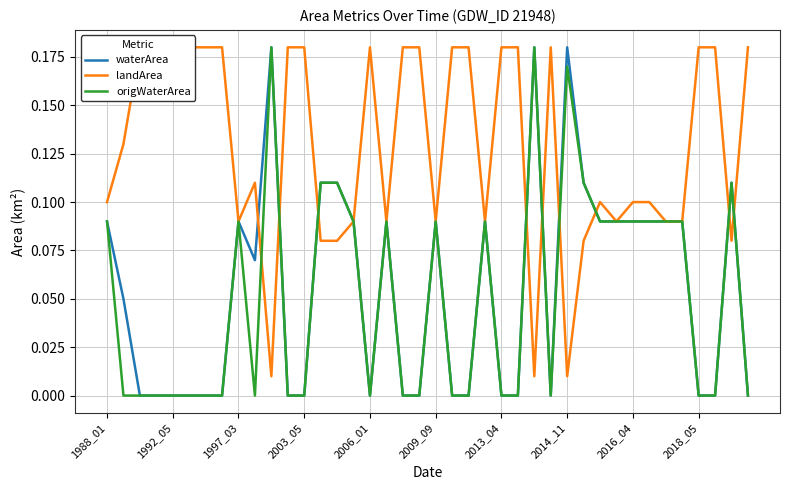

How many intersections are there between landArea and origWaterArea?

9